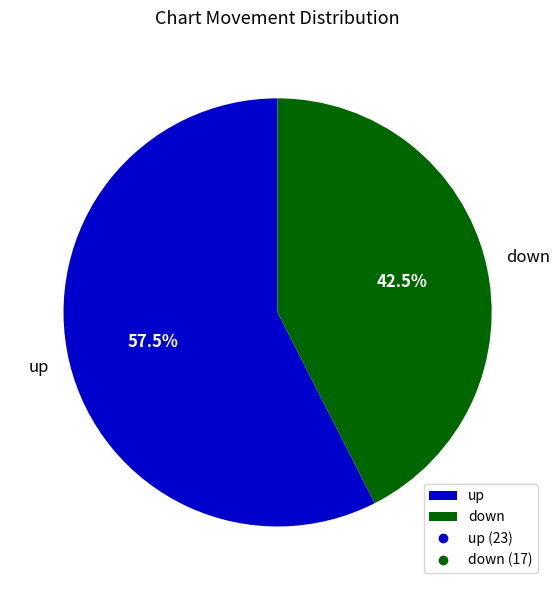

What is the ratio of the value at down to the value at up?

0.7